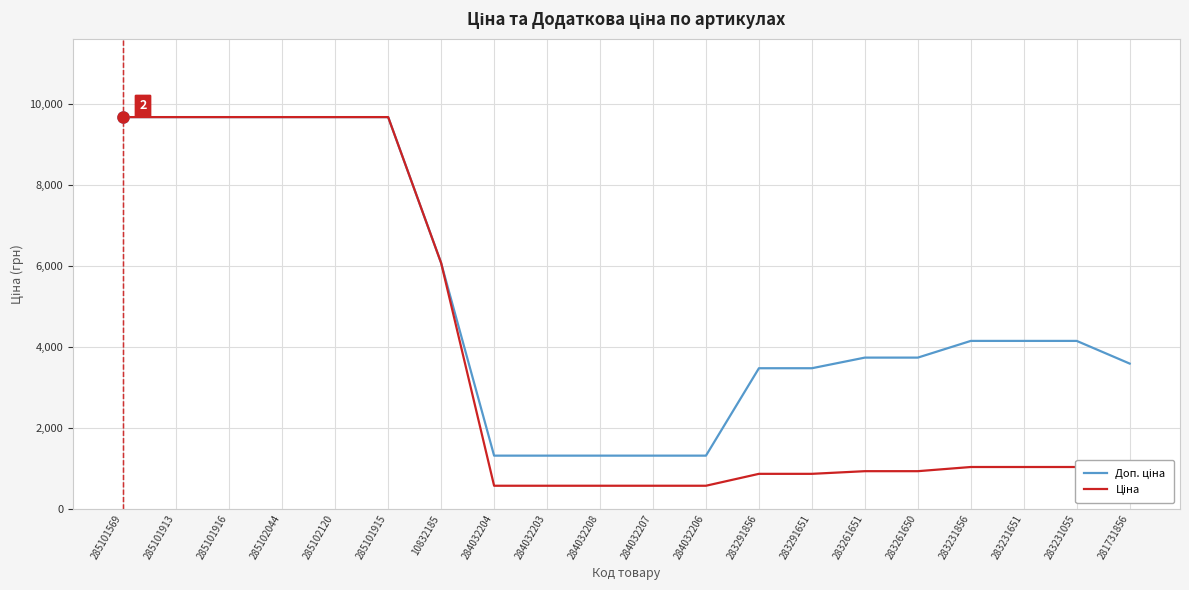

What is the minimum value shown in the chart?

574.5